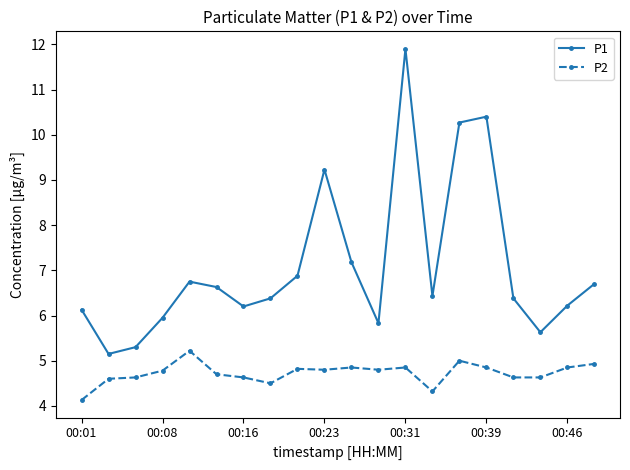

How many interior local valleys does the P1 series have?

5